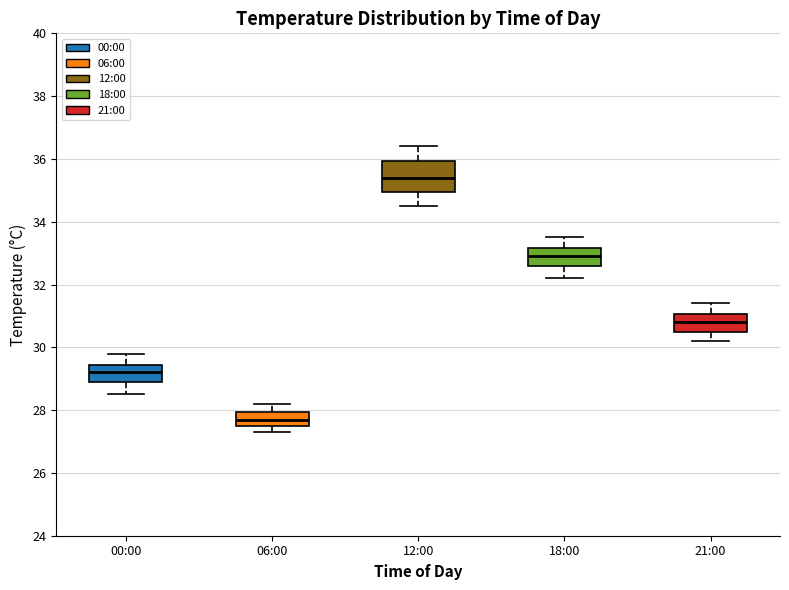

Comparing the boxes themselves (not the whiskers), which one is the tallest?

12:00